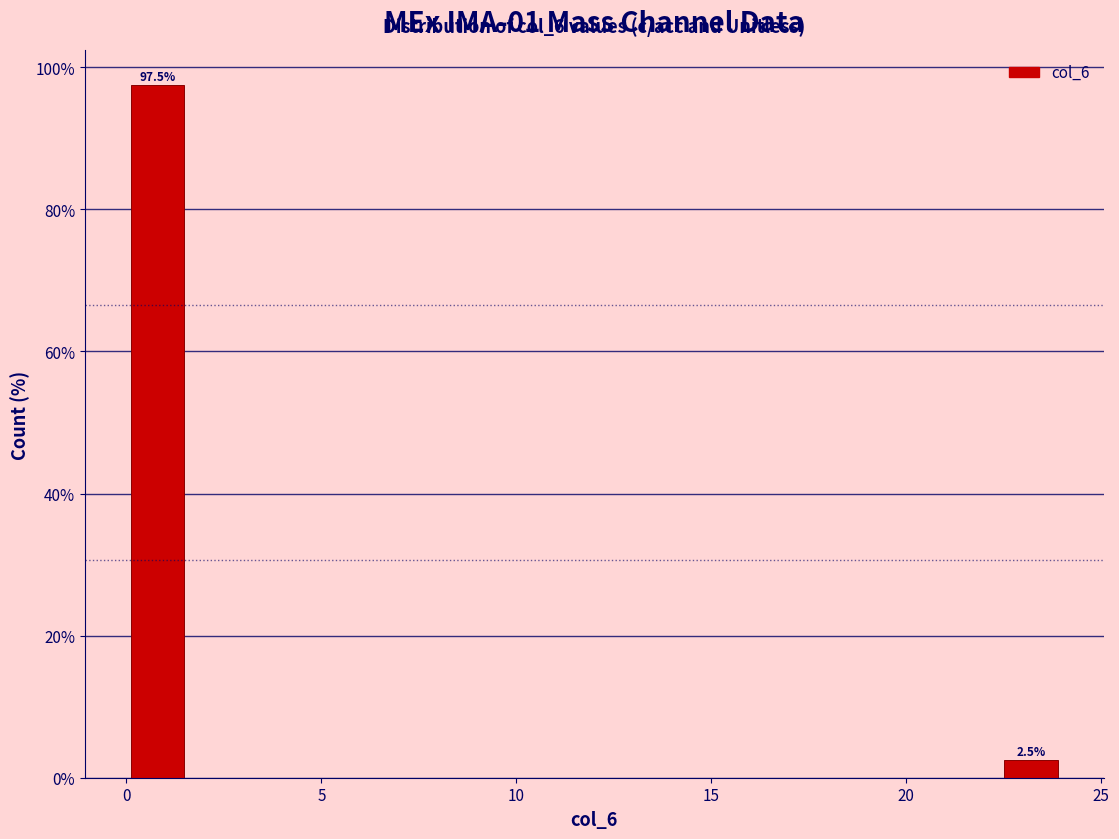

Around what value on the x-axis is the tallest bar? Give the approximate position of its centre, as read against the axis.

1.0